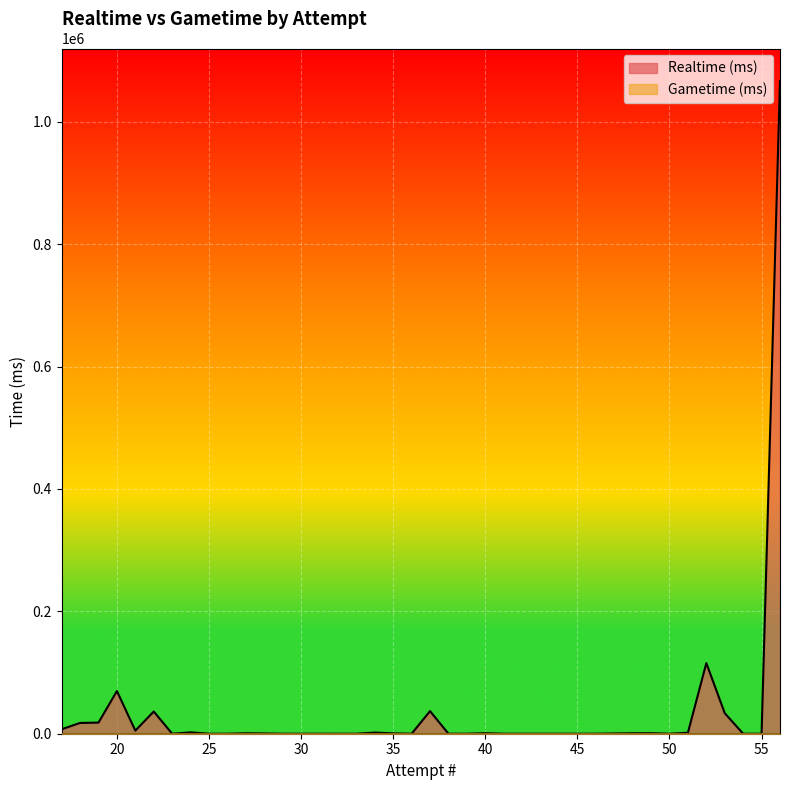

Is the value of Gametime (ms) at 36 greater than the value of Realtime (ms) at 53?

No